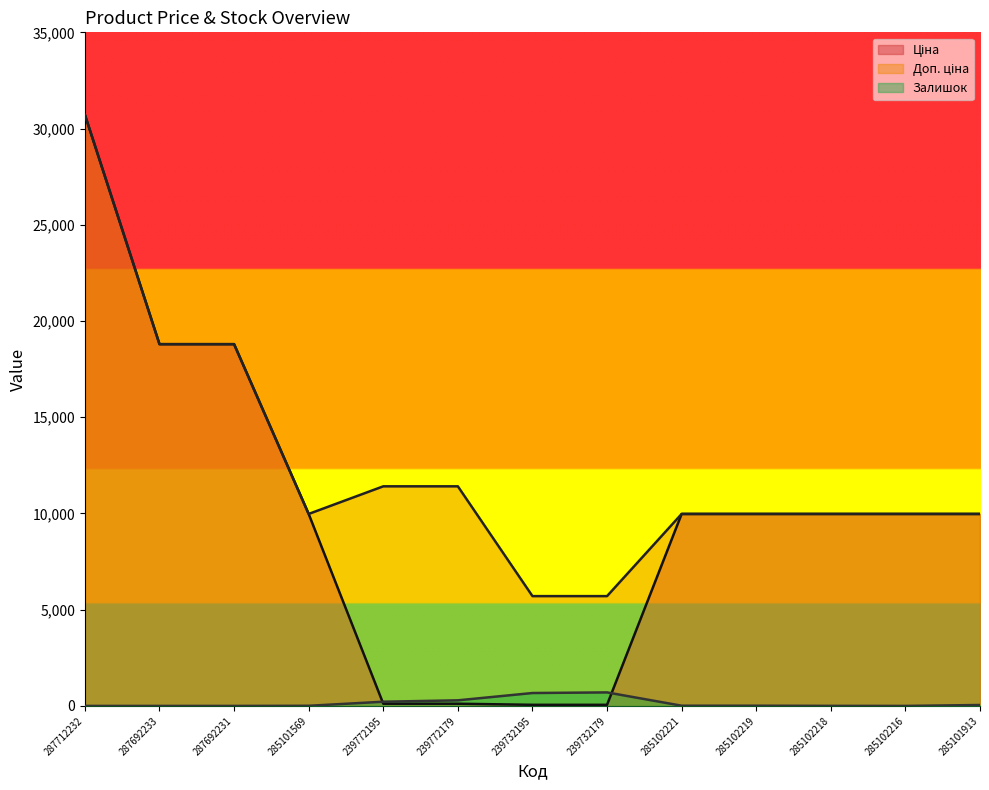

What is the difference between the maximum and second lowest values in the Ціна series?

30660.1